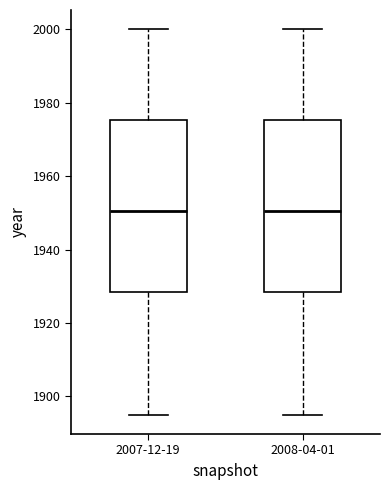

Reading left to right, read every box against the y-axis: the position of its median line, the range the box covers, and the ends of its whiskers. The values are not printed on the chart, so give them approximately, as read against the axis.

2007-12-19: median 1950, box 1928 to 1976, whiskers 1896 to 2000
2008-04-01: median 1950, box 1928 to 1976, whiskers 1896 to 2000